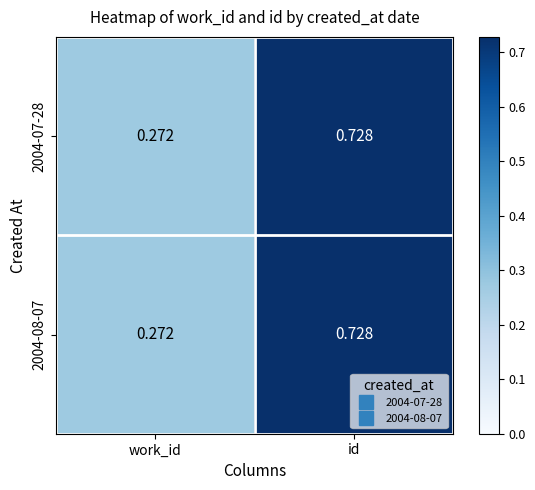

At which category is the sum across all series the highest?

id